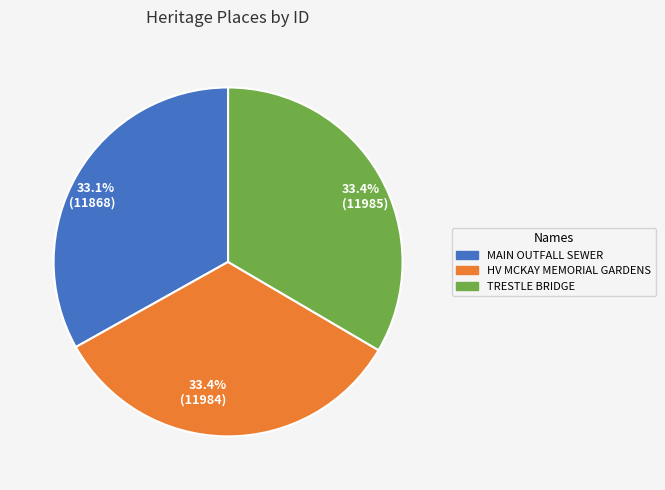

Approximately how many times larger is the value at 33.1% (11868) compared to 33.4% (11985)?

1.0